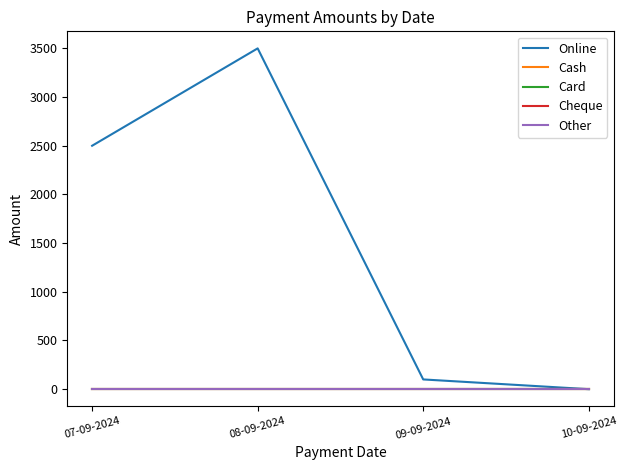

Which label corresponds to the smallest value in the chart?

10-09-2024